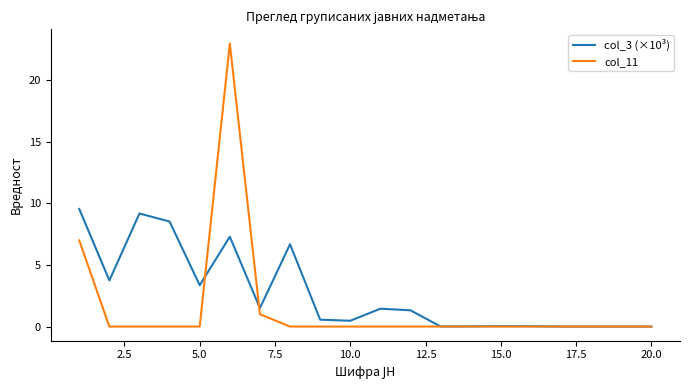

Does the chart display data point markers on the line(s)?

No